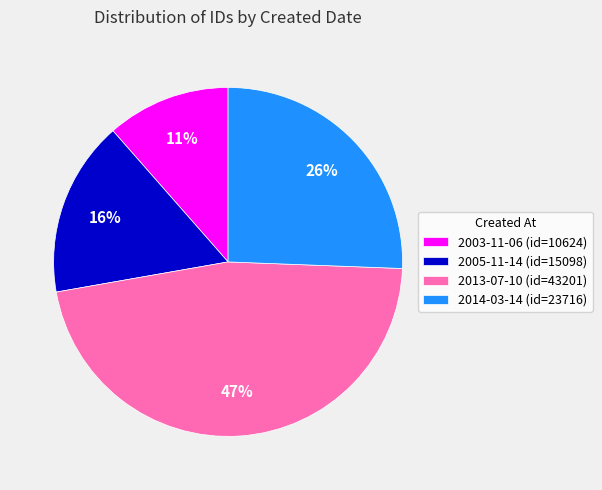

Is the sum of 2003-11-06 (id=10624) and 2013-07-10 (id=43201) greater than half?

Yes